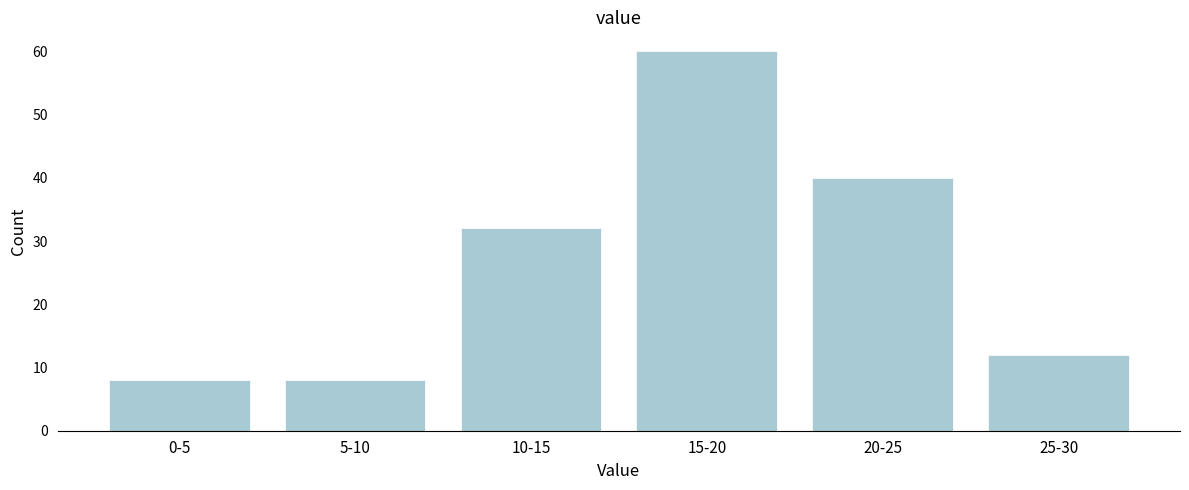

Reading left to right, list all the values displayed in this chart.

0-5=8	5-10=8	10-15=32	15-20=60	20-25=40	25-30=12